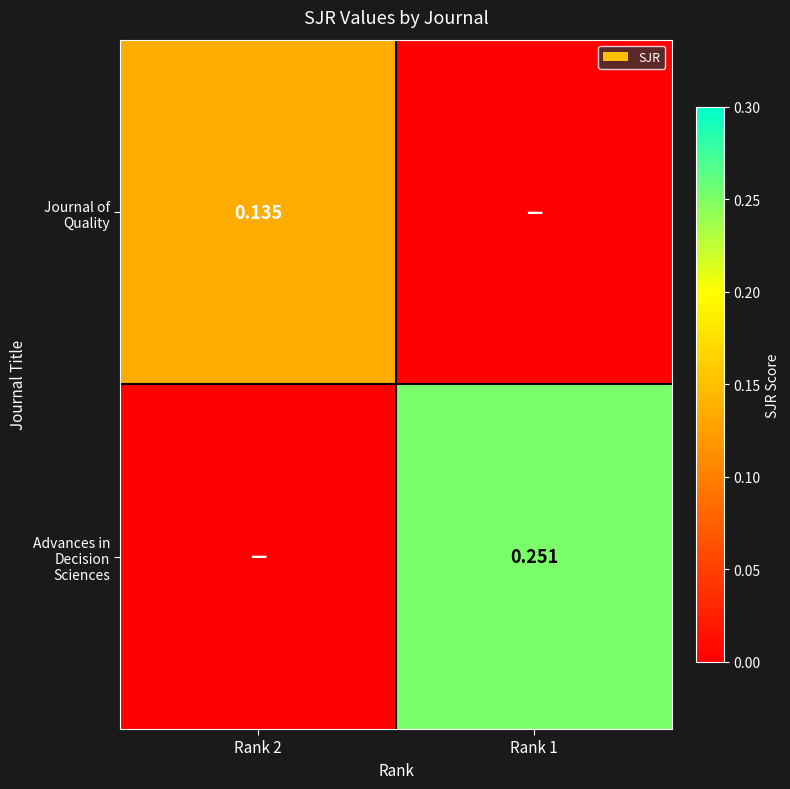

What is the difference between the highest and lowest values at Rank 1?

0.3